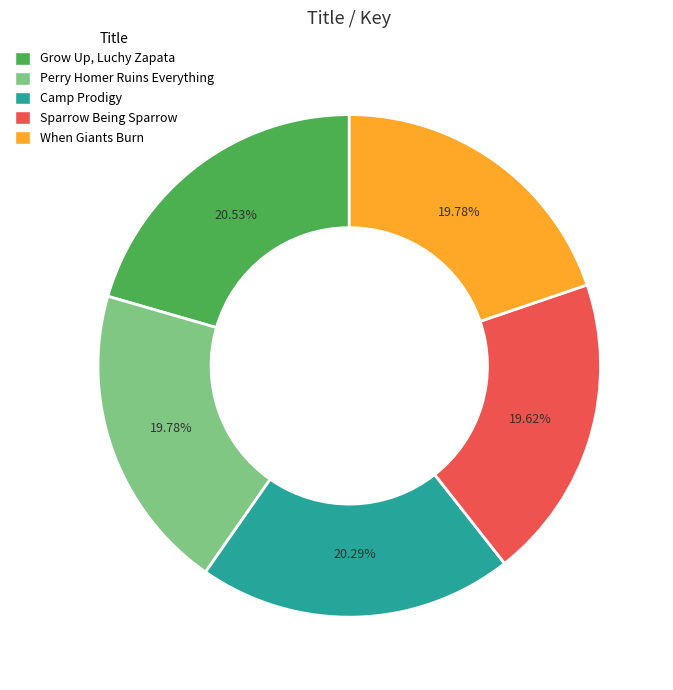

To the nearest percent, what percentage of the pie is Perry Homer Ruins Everything?

20%